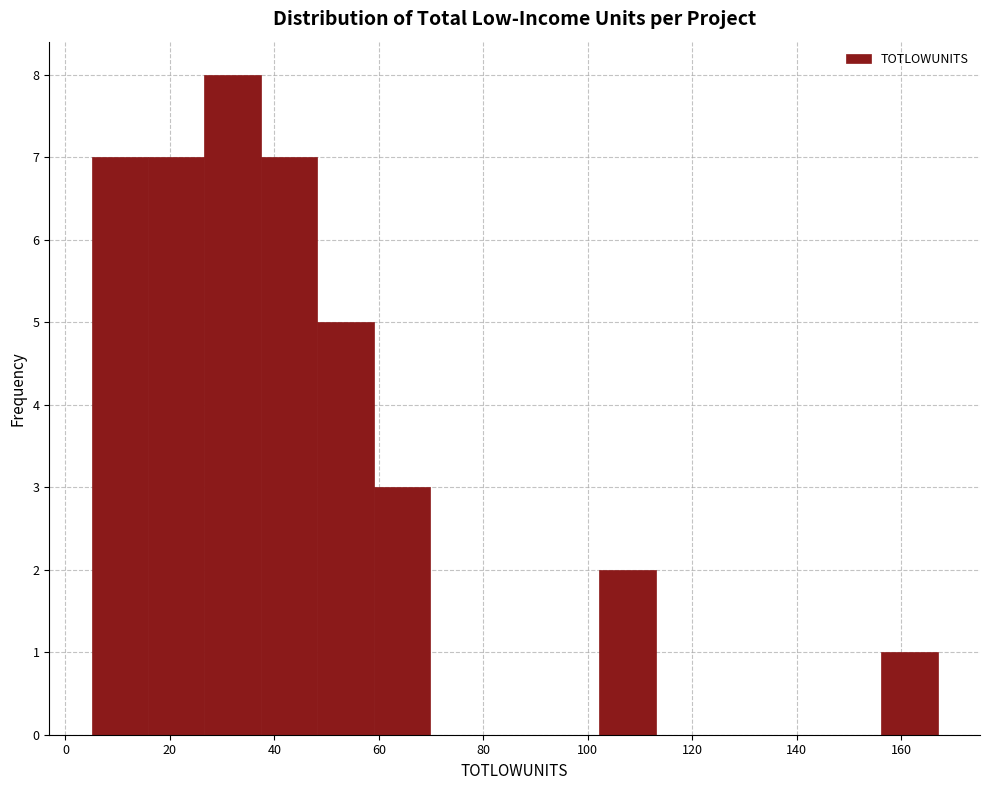

Reading left to right, list every bar in this chart as the range it spans on the x-axis followed by its height. Neither the bar edges nor the heights are printed on the chart, so give them approximately, as read against the axes.

5.0 to 15.8: 7
15.8 to 26.6: 7
26.6 to 37.4: 8
37.4 to 48.2: 7
48.2 to 59.0: 5
59.0 to 69.8: 3
69.8 to 80.6: 0
80.6 to 91.4: 0
91.4 to 102.2: 0
102.2 to 113.0: 2
113.0 to 123.8: 0
123.8 to 134.6: 0
134.6 to 145.4: 0
145.4 to 156.2: 0
156.2 to 167.0: 1